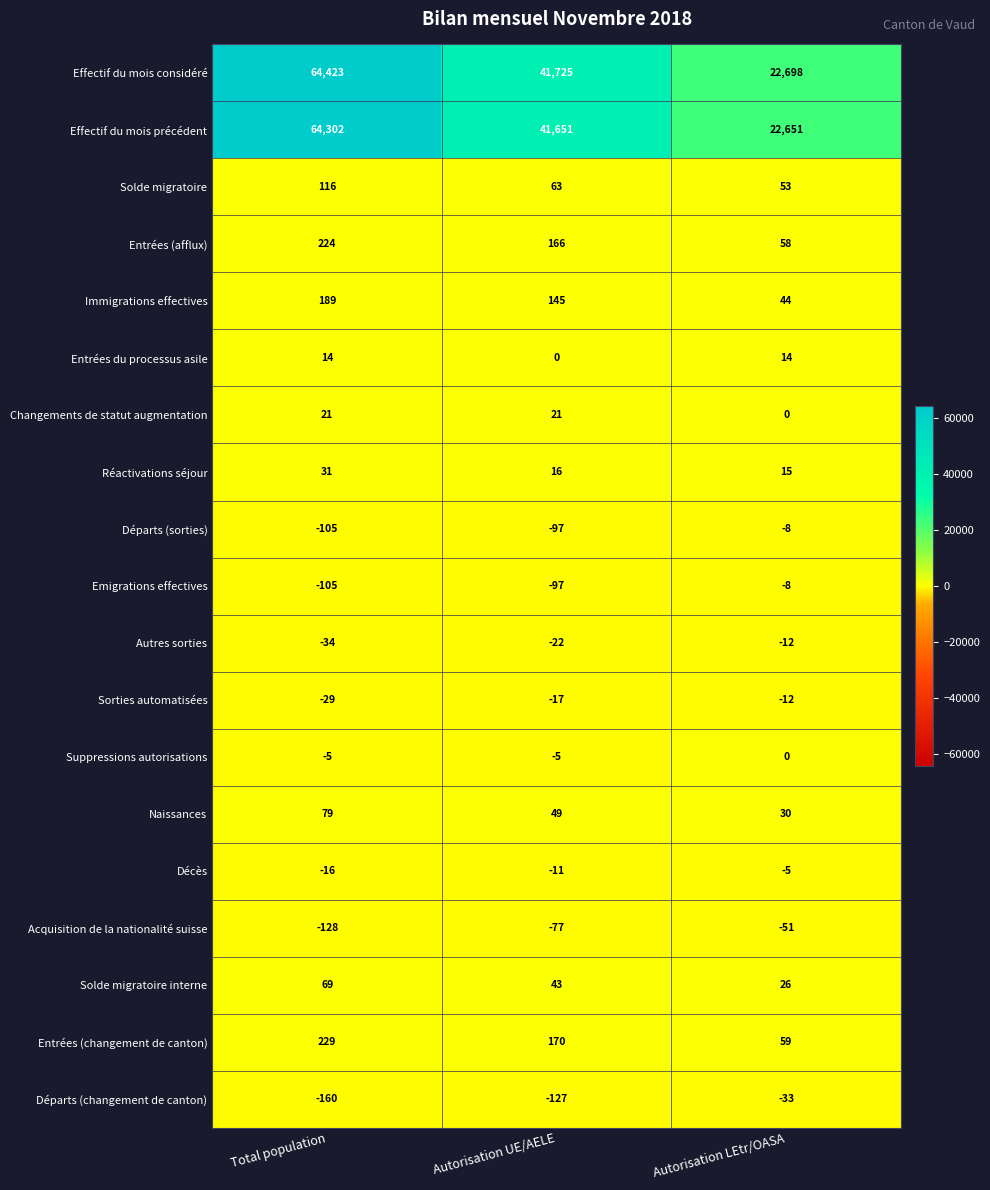

The Autres sorties series shows -12 at Autorisation LEtr/OASA. True or false?

True